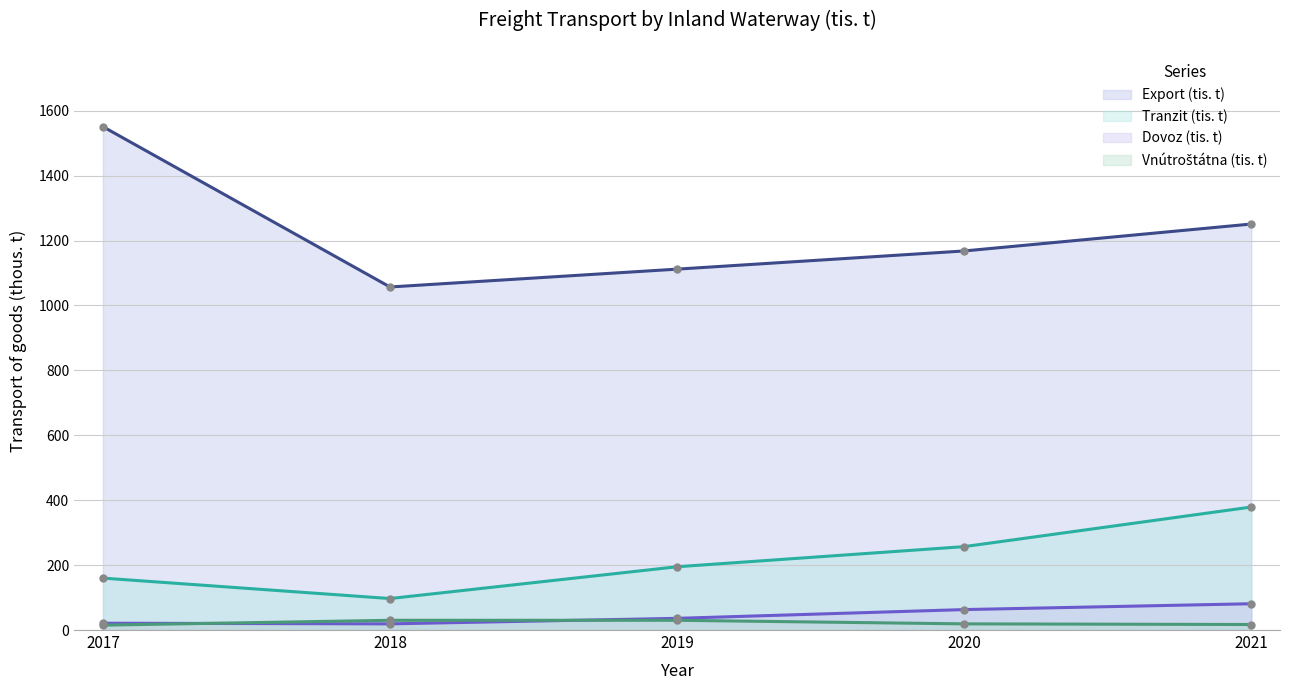

What is the difference between the maximum and minimum values in the Tranzit (tis. t) series?

282